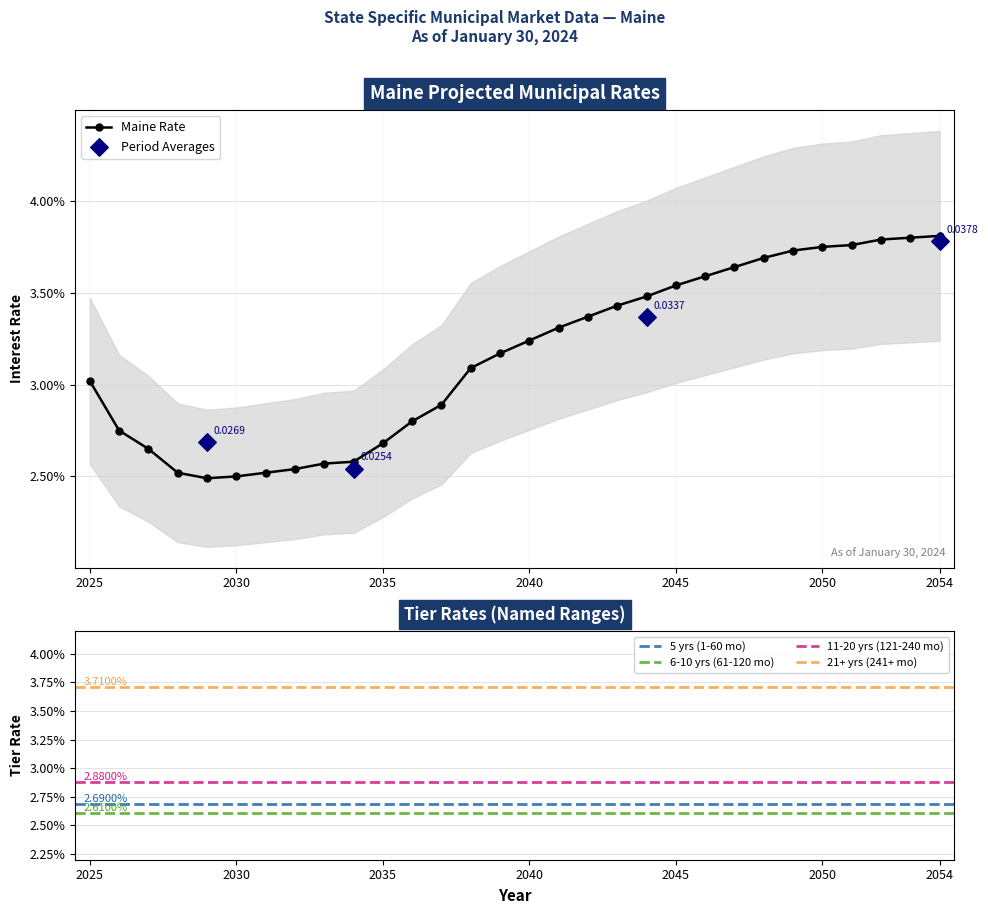

Which has a higher value, 2045 or 2049?

2049